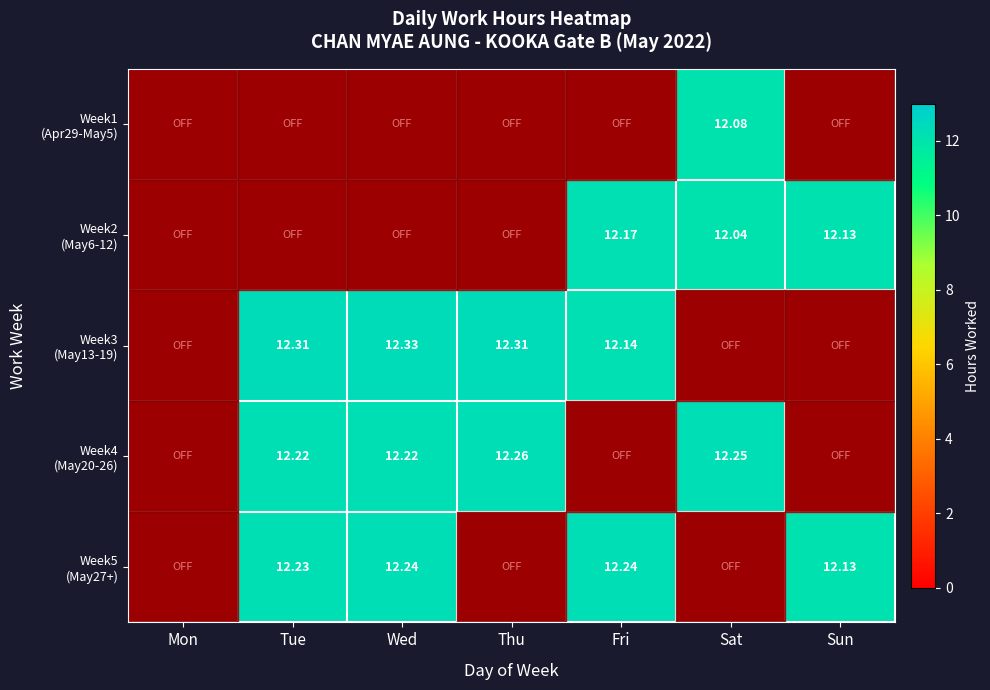

What is the average value of the Week2 (May6-12) series?

5.2